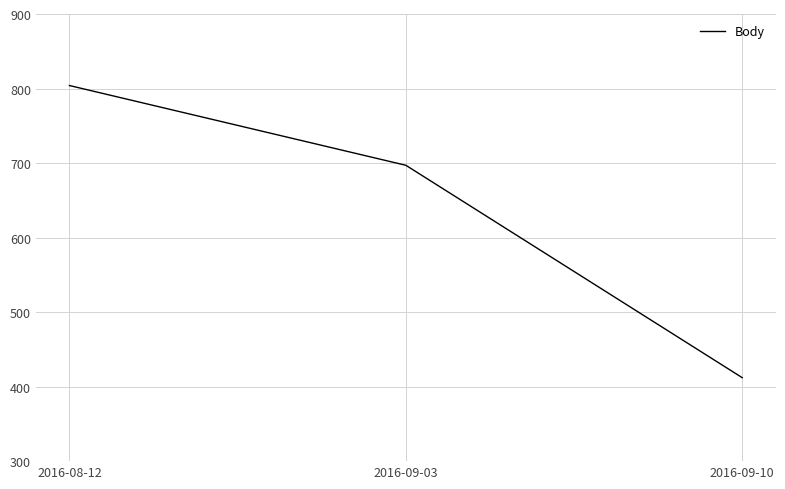

Is it true that the value at 2016-09-10 is 175?

False